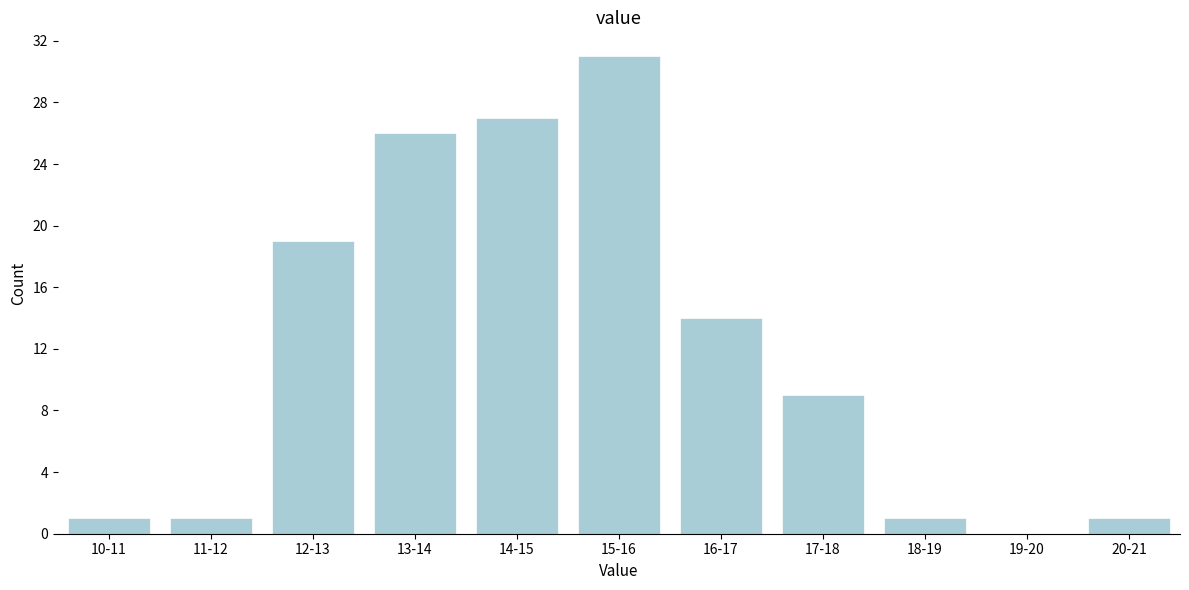

Reading right to left, transcribe all the data shown in this chart.

20-21=1	19-20=0	18-19=1	17-18=9	16-17=14	15-16=31	14-15=27	13-14=26	12-13=19	11-12=1	10-11=1